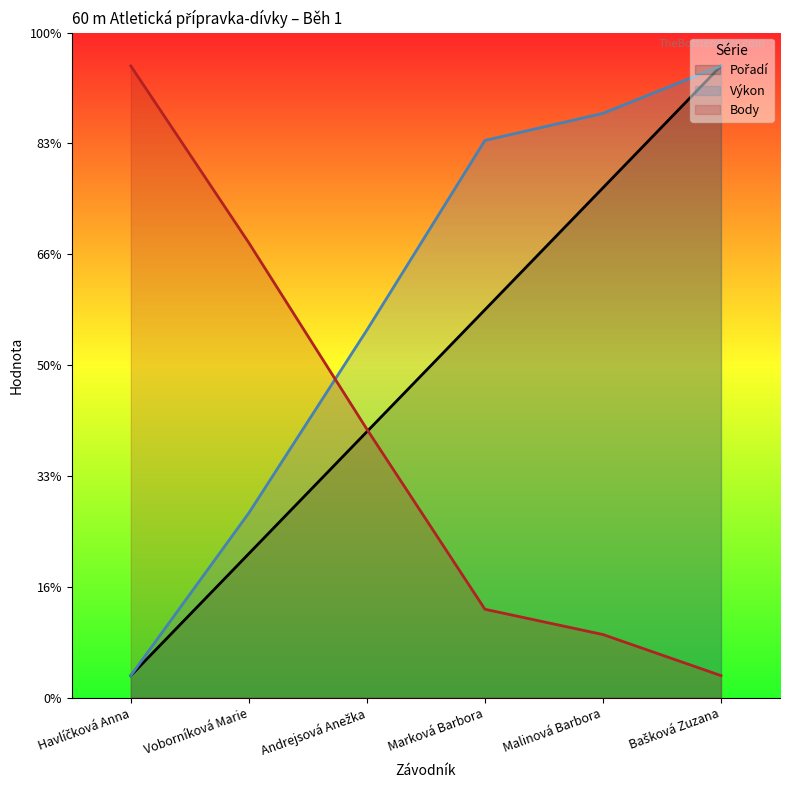

What is the label of the 4th point from the left?

Marková Barbora